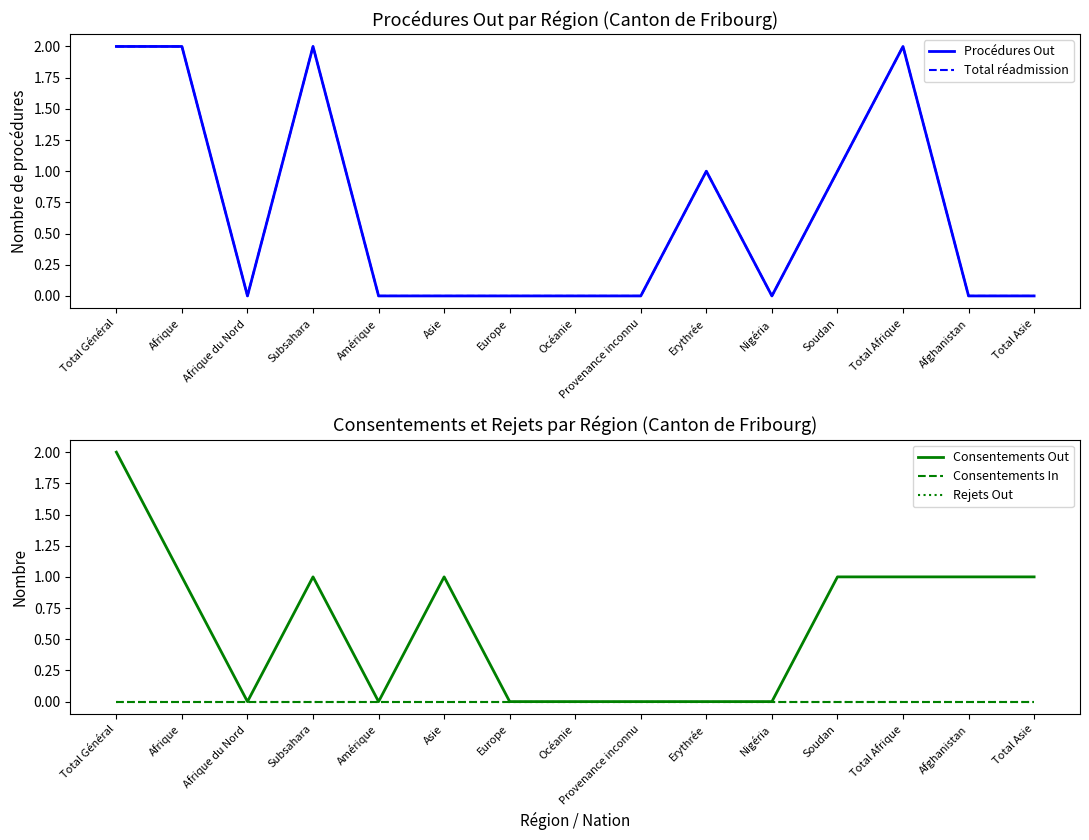

Does the chart display data point markers on the line(s)?

No